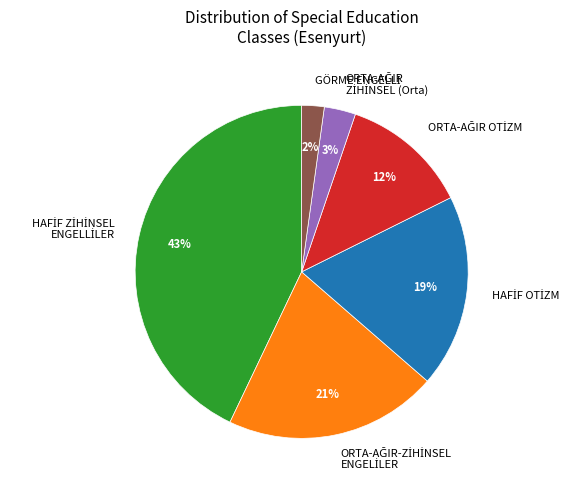

To the nearest percent, what is the average slice percentage?

17%